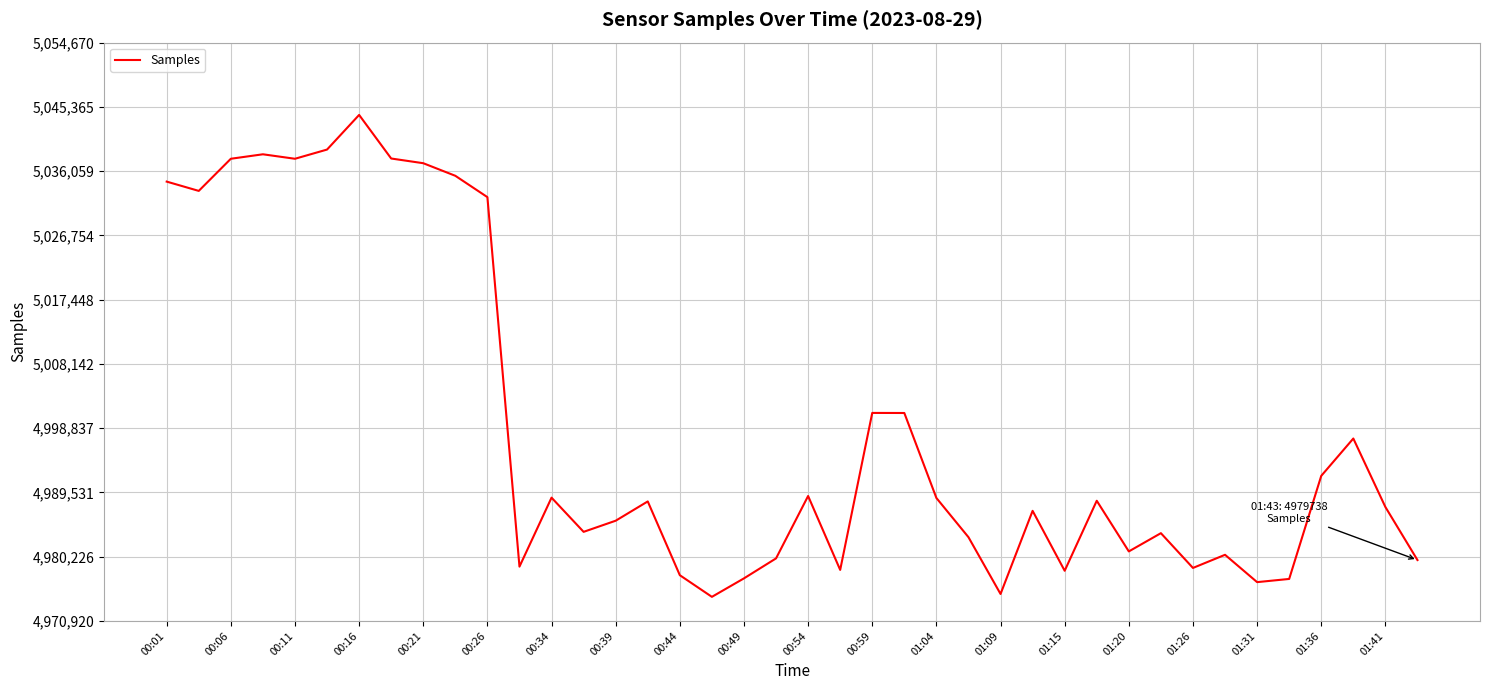

What is the greatest value displayed?

5044202